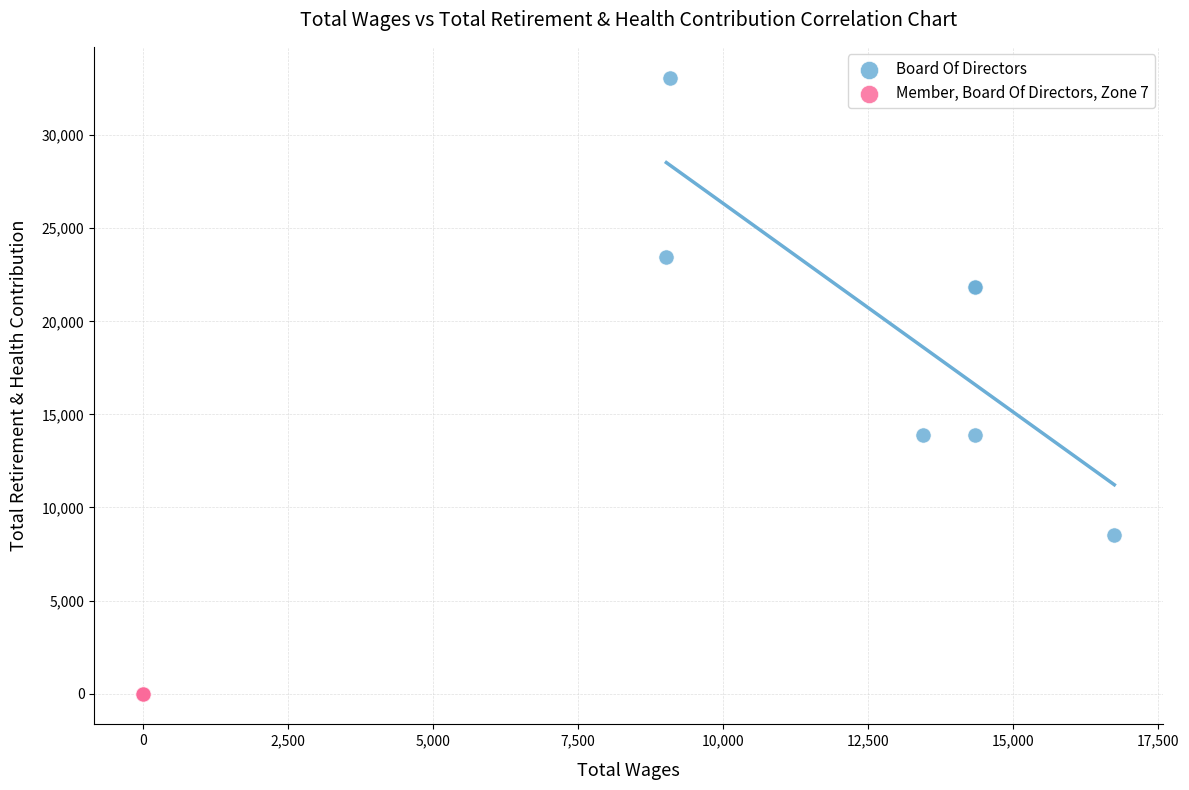

Which series reaches the minimum Y coordinate?

Member, Board Of Directors, Zone 7